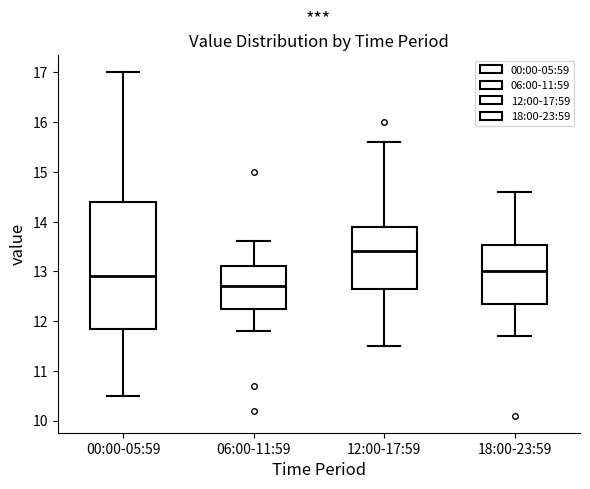

Which box has the lowest median line?

06:00-11:59